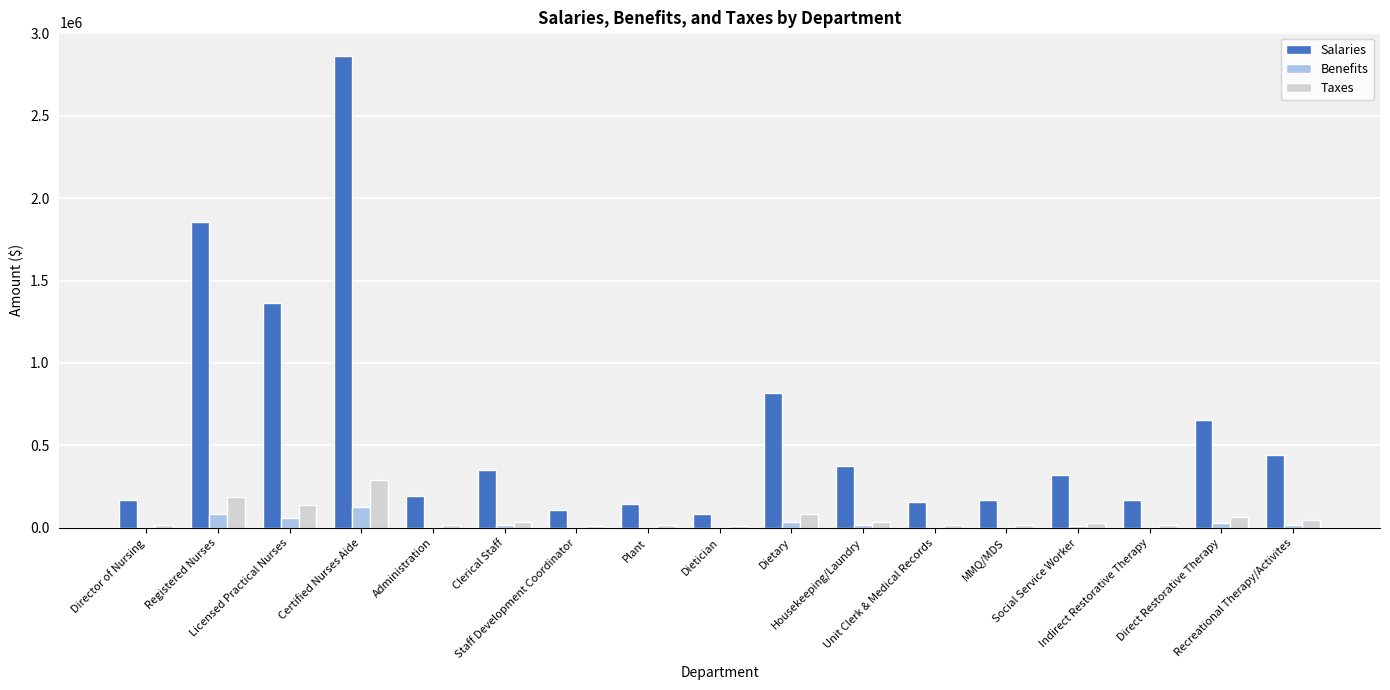

What is the highest value of the Benefits series?

126976